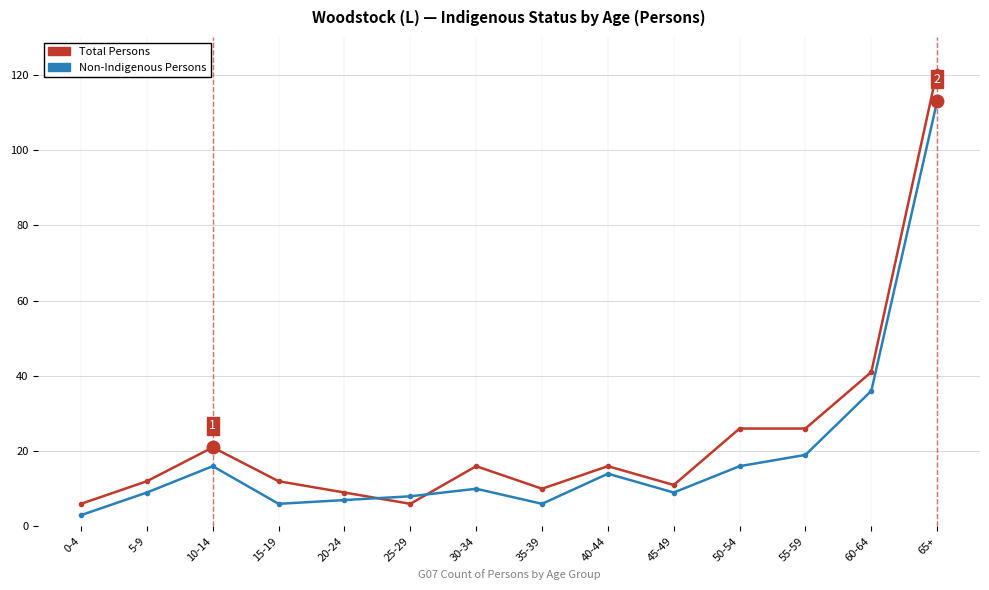

Which series has the widest spread of values?

Total Persons